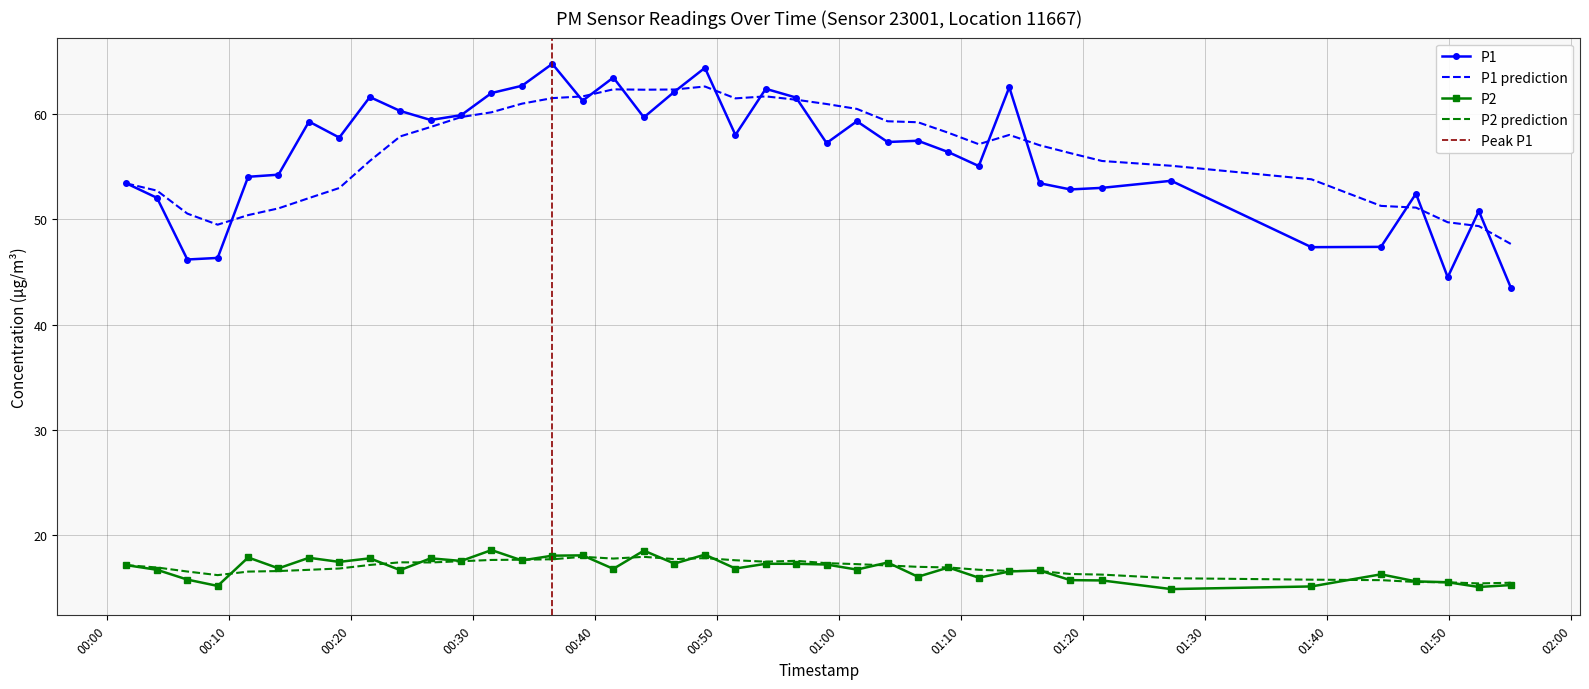

True or false: P1 and P2 prediction intersect in this chart.

False